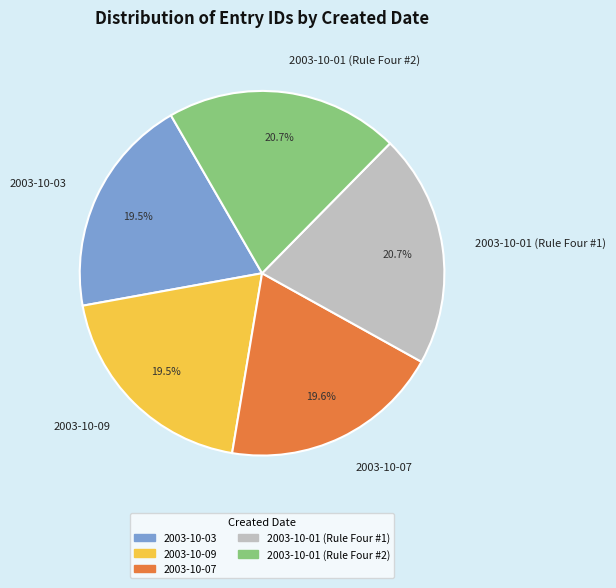

Does any single category account for the majority?

No